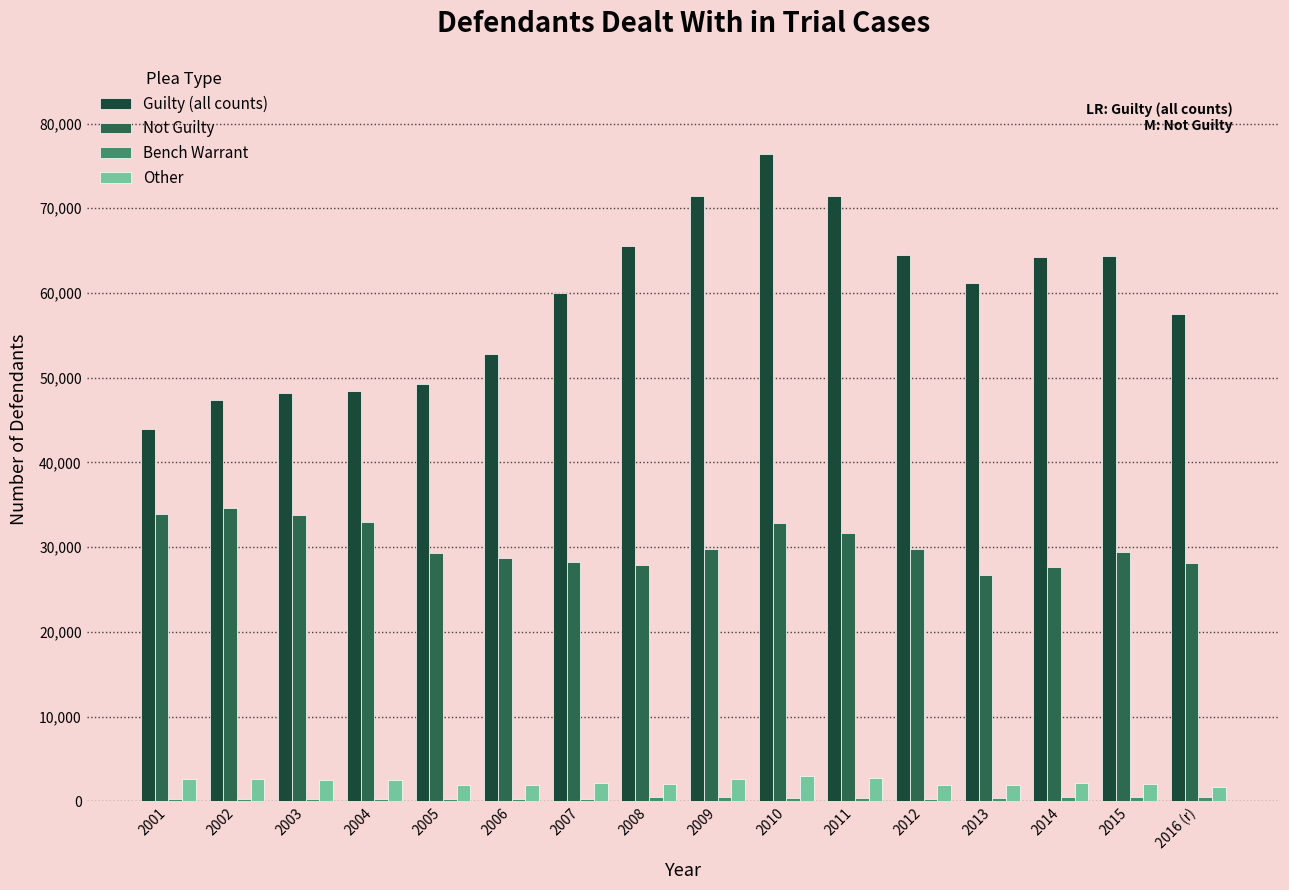

Which series has the largest total across all categories?

Guilty (all counts)